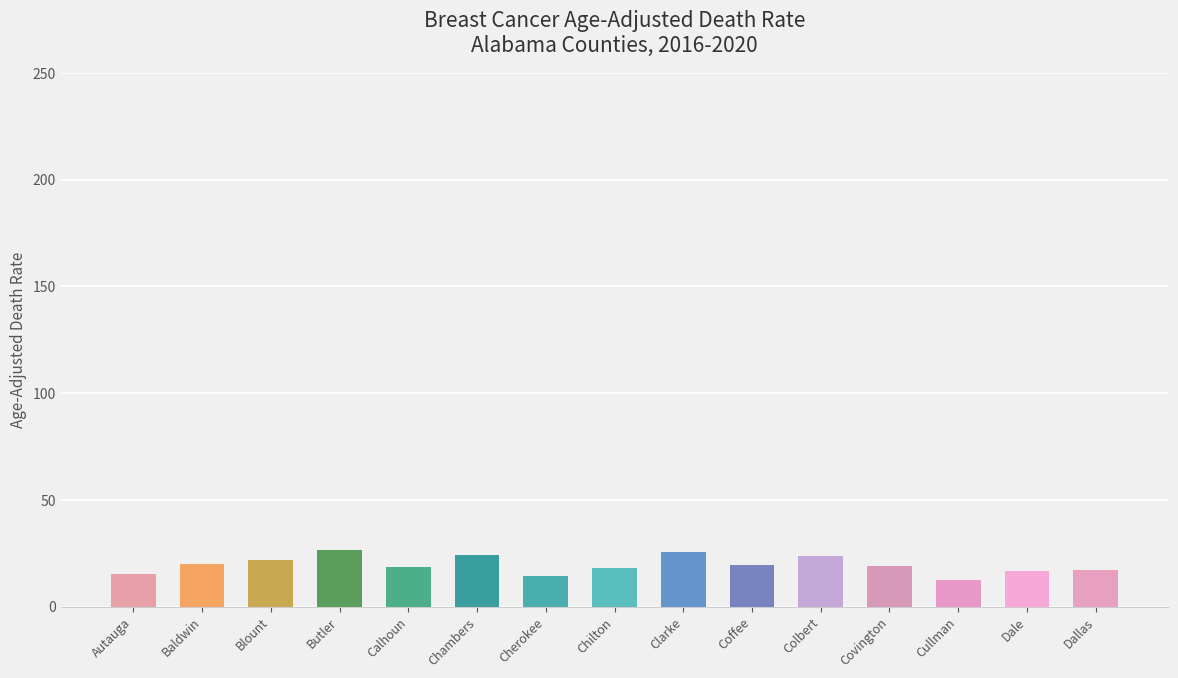

What is the difference between the values at Coffee and Cherokee?

5.1